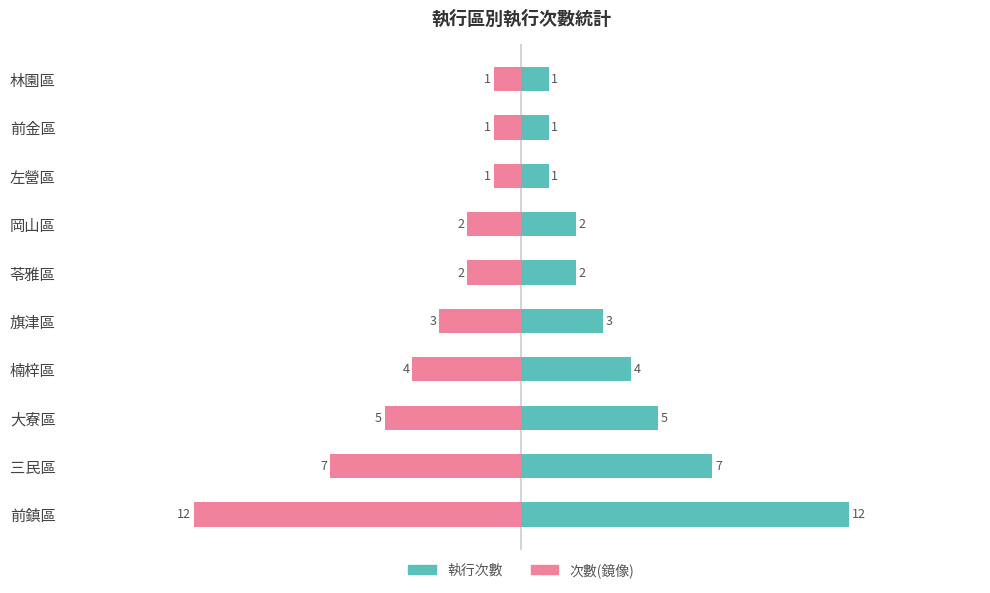

What are all the series names shown in the legend?

執行次數, 次數(鏡像)